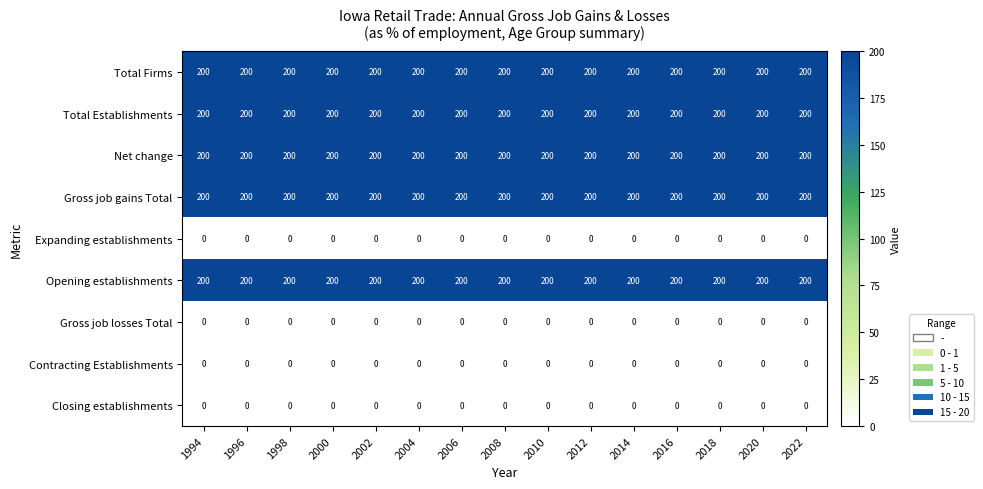

What is the total value across all series at 1996?

1000